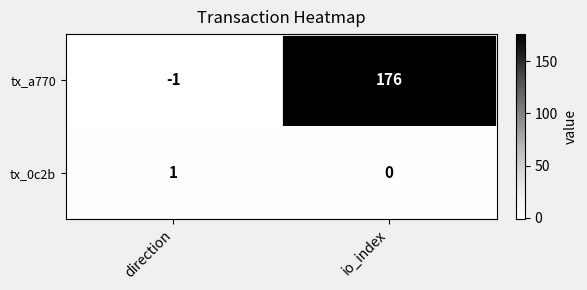

At which label is tx_0c2b closest to 0?

io_index